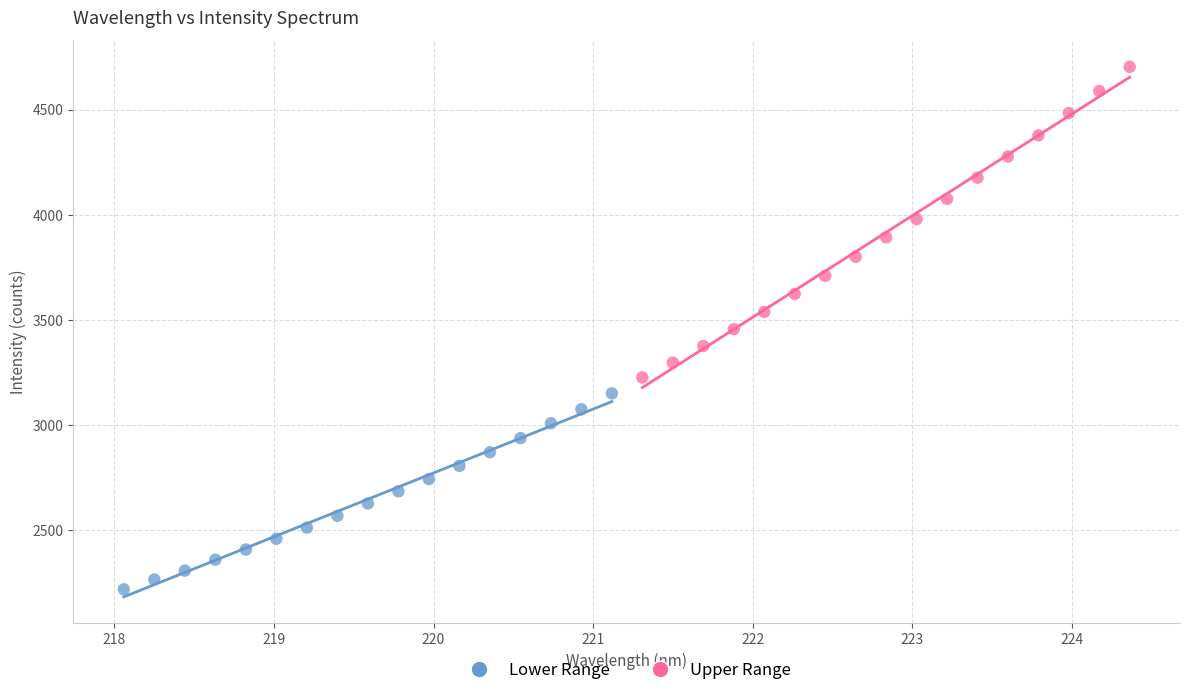

Which series contains the highest Y value?

Upper Range